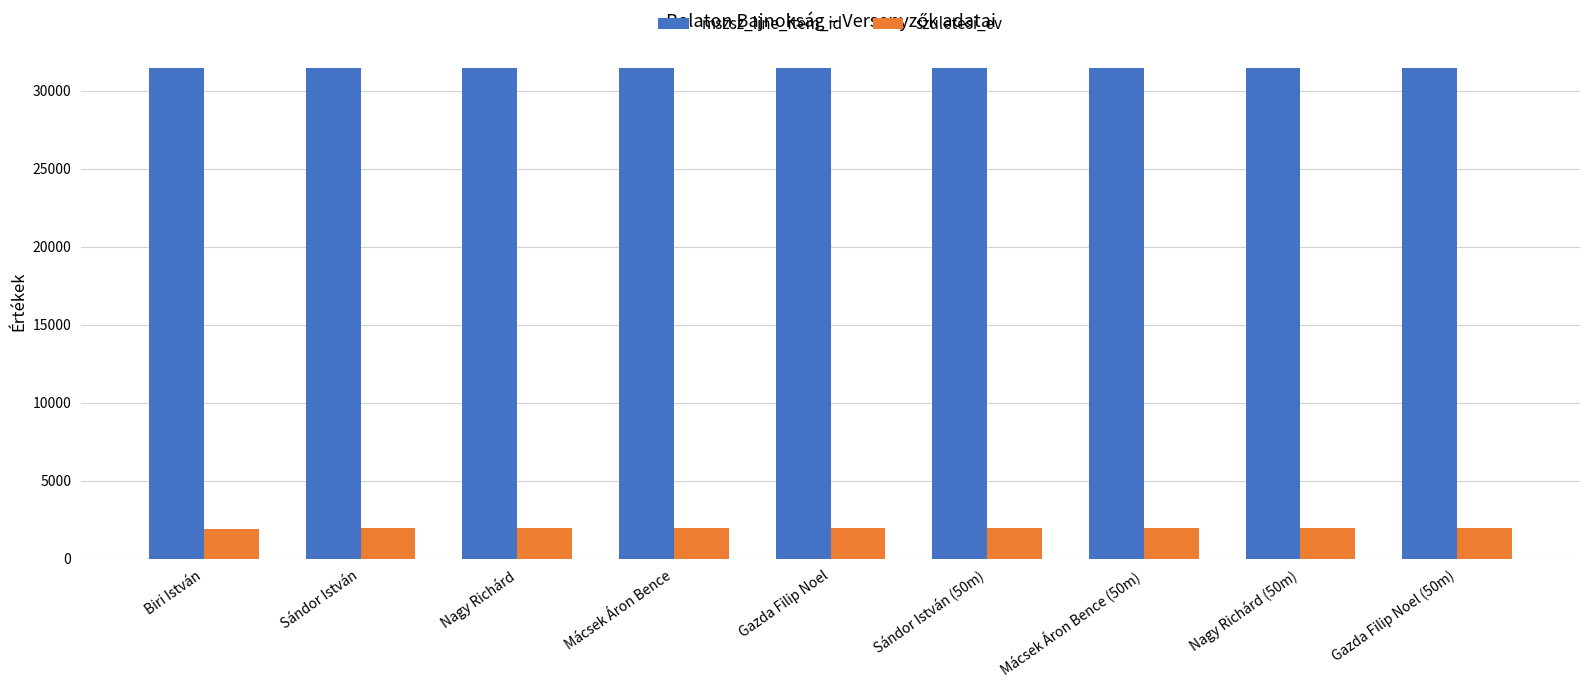

How many bars are there in each group?

2